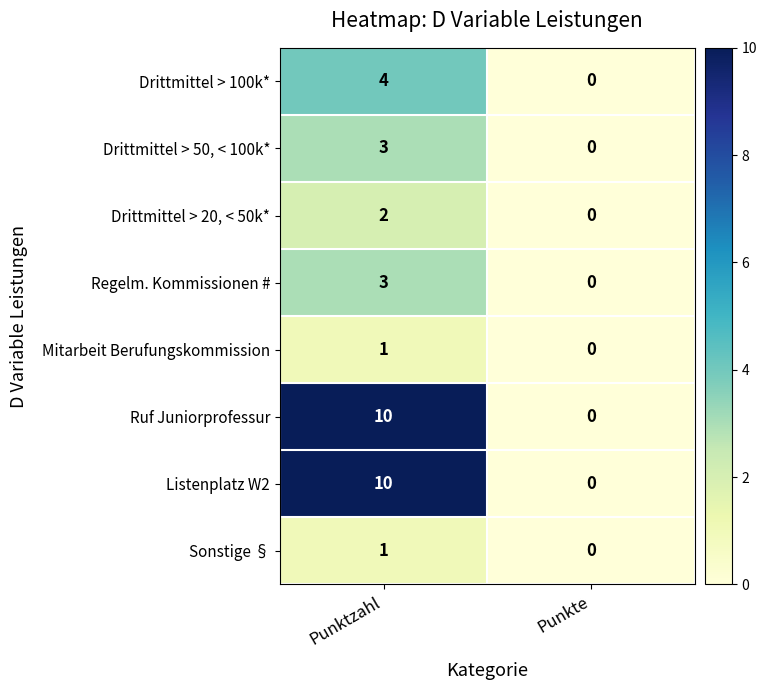

What is the spread (max minus min) of values at Punktzahl?

9